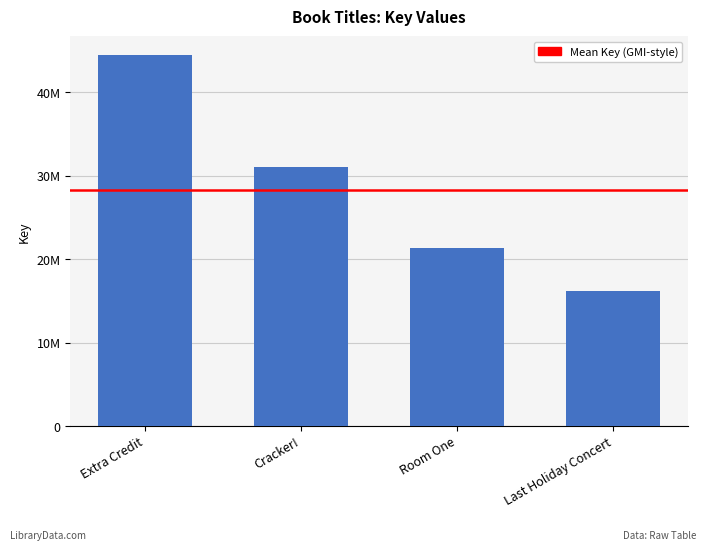

What is the maximum value shown in the chart?

44494298